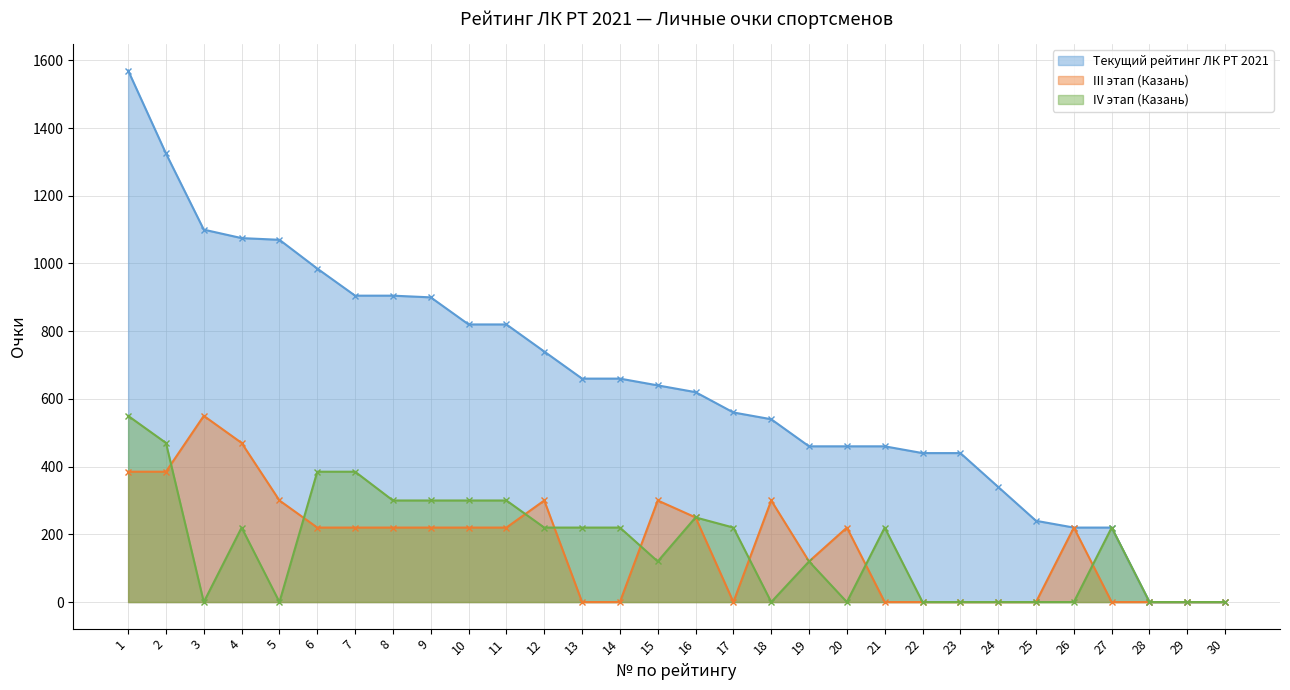

Which series has the widest spread of values?

Текущий рейтинг ЛК РТ 2021